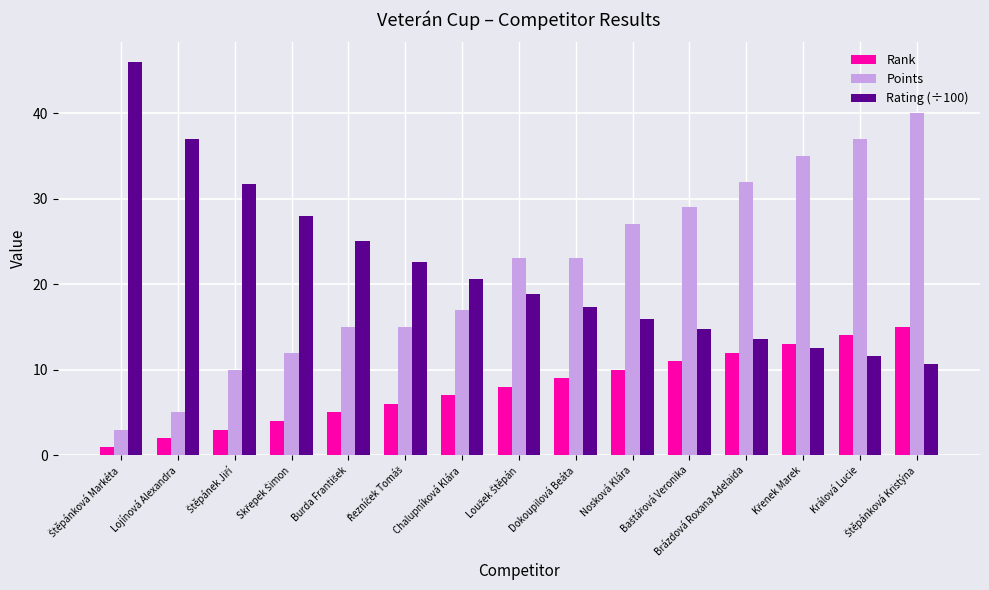

What is the smallest value displayed?

1.0